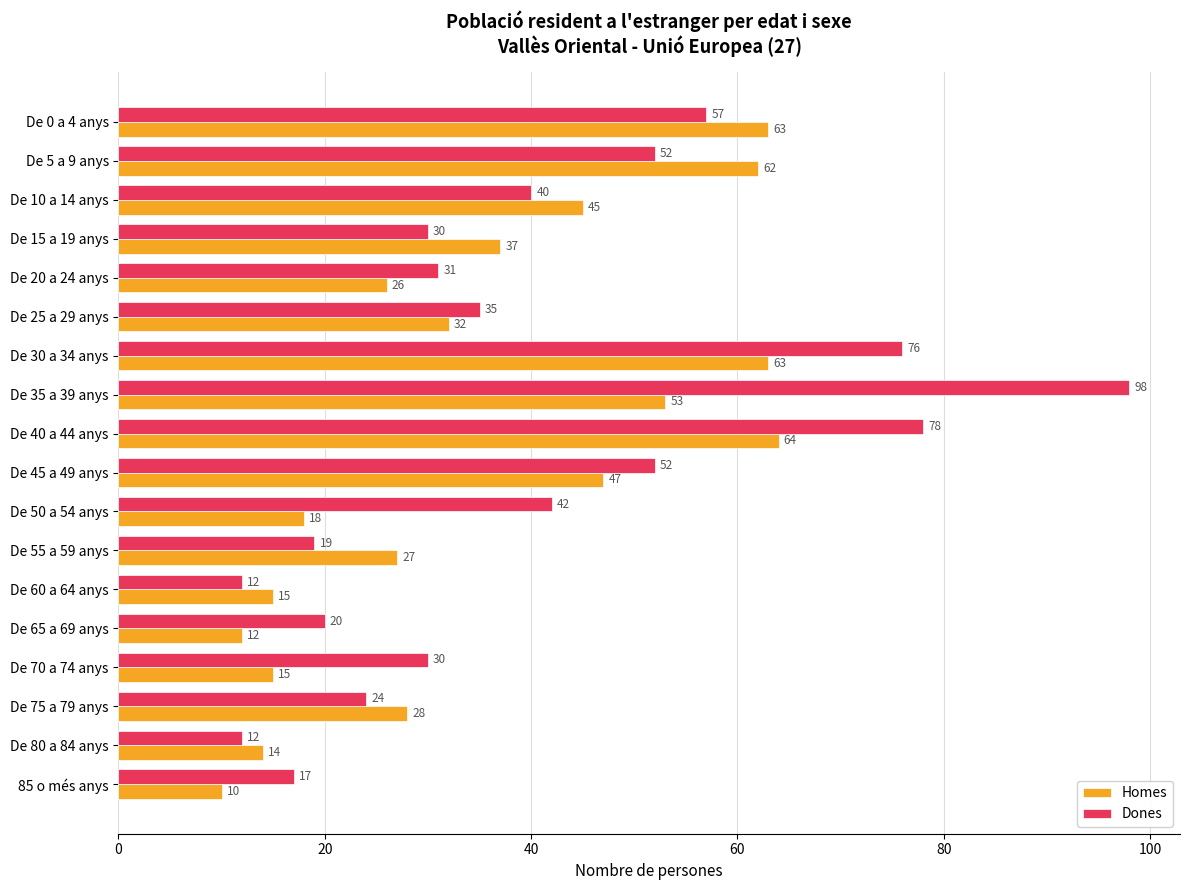

How many data points does each series have?

18